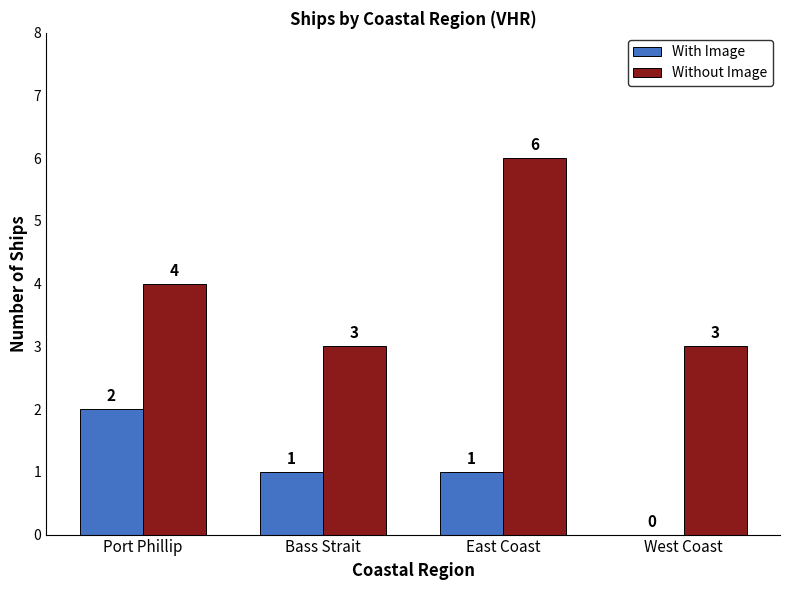

Between East Coast and West Coast, which series saw the biggest shift?

Without Image